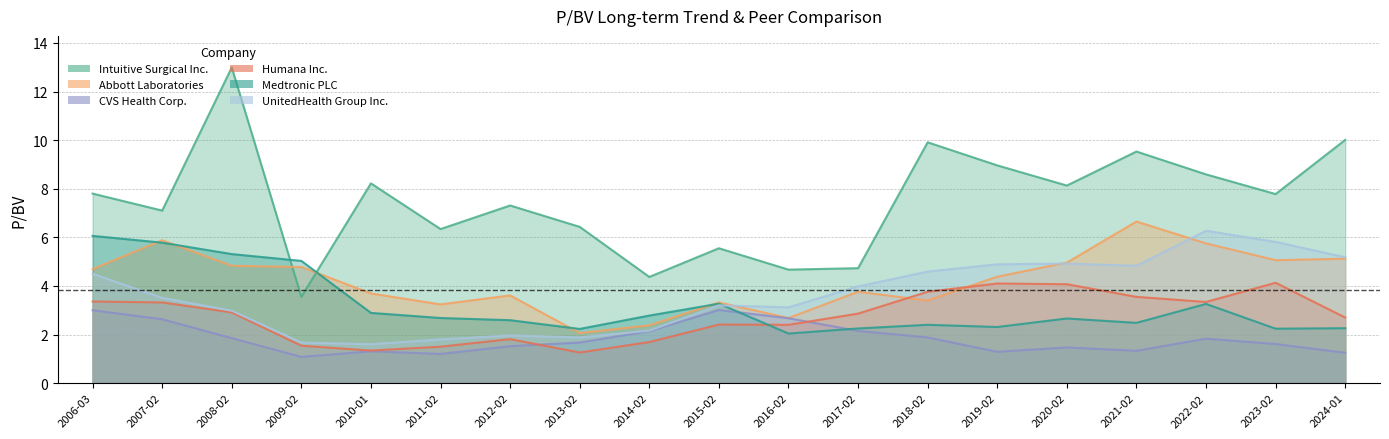

What is the label of the 8th point from the right?

2017-02